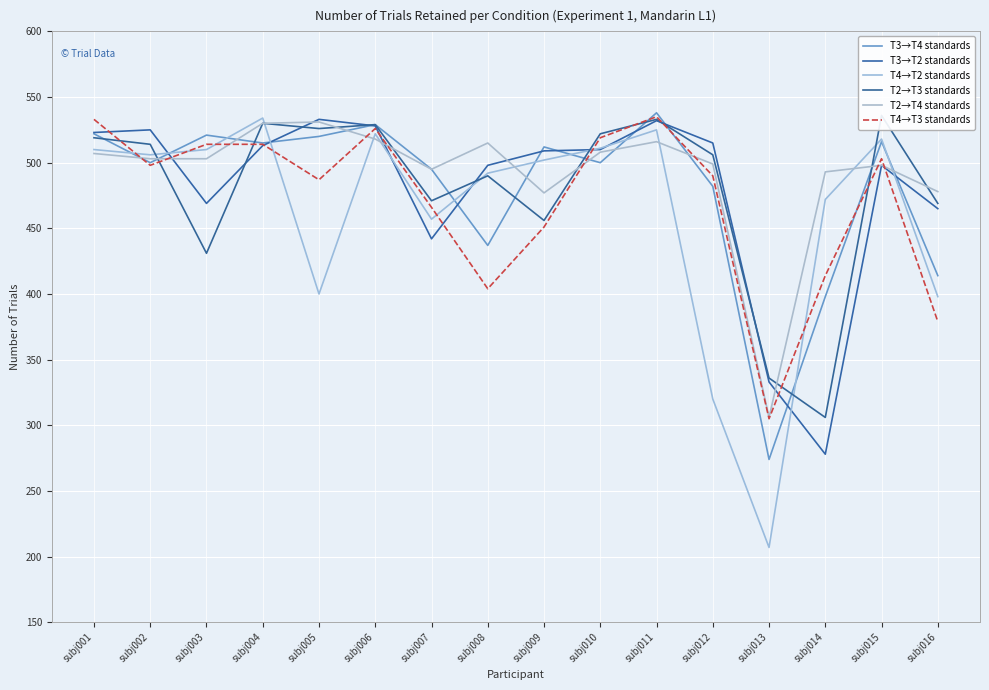

Reading left to right, transcribe all the data shown in this chart.

T3→T4 standards: subj001=522	subj002=500	subj003=521	subj004=515	subj005=520	subj006=529	subj007=495	subj008=437	subj009=512	subj010=500	subj011=538	subj012=482	subj013=274	subj014=398	subj015=516	subj016=414
T3→T2 standards: subj001=523	subj002=525	subj003=469	subj004=513	subj005=533	subj006=528	subj007=442	subj008=498	subj009=509	subj010=510	subj011=532	subj012=515	subj013=333	subj014=278	subj015=498	subj016=465
T4→T2 standards: subj001=510	subj002=506	subj003=510	subj004=534	subj005=400	subj006=522	subj007=457	subj008=492	subj009=502	subj010=511	subj011=525	subj012=320	subj013=207	subj014=472	subj015=518	subj016=398
T2→T3 standards: subj001=519	subj002=514	subj003=431	subj004=530	subj005=526	subj006=529	subj007=471	subj008=490	subj009=456	subj010=522	subj011=533	subj012=506	subj013=336	subj014=306	subj015=536	subj016=469
T2→T4 standards: subj001=507	subj002=503	subj003=503	subj004=530	subj005=531	subj006=518	subj007=495	subj008=515	subj009=477	subj010=508	subj011=516	subj012=499	subj013=306	subj014=493	subj015=498	subj016=478
T4→T3 standards: subj001=533	subj002=498	subj003=514	subj004=514	subj005=487	subj006=526	subj007=466	subj008=404	subj009=451	subj010=519	subj011=535	subj012=490	subj013=305	subj014=414	subj015=503	subj016=379